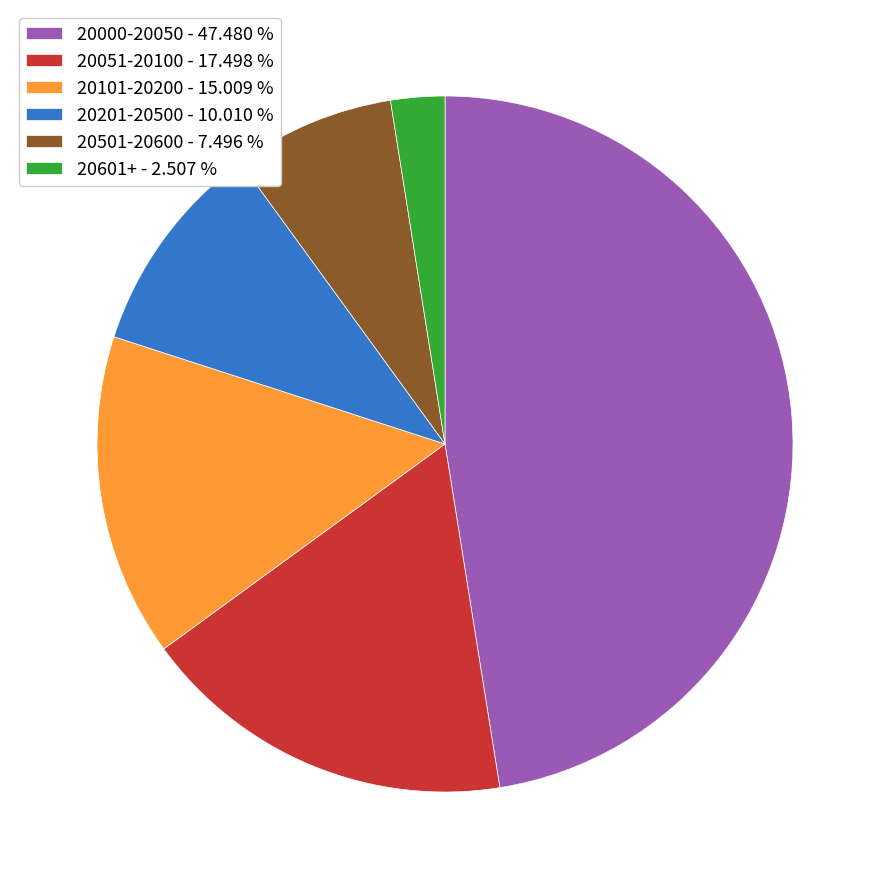

Is the sum of 20101-20200 - 15.009 % and 20201-20500 - 10.010 % greater than half?

No